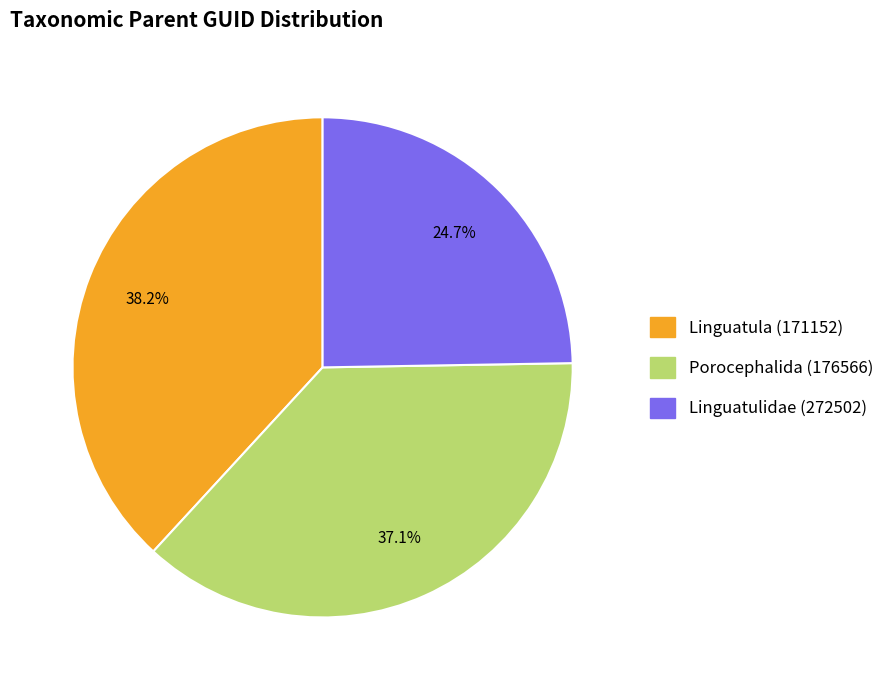

To the nearest percent, what is the combined percentage of Porocephalida (176566) and Linguatulidae (272502)?

62%